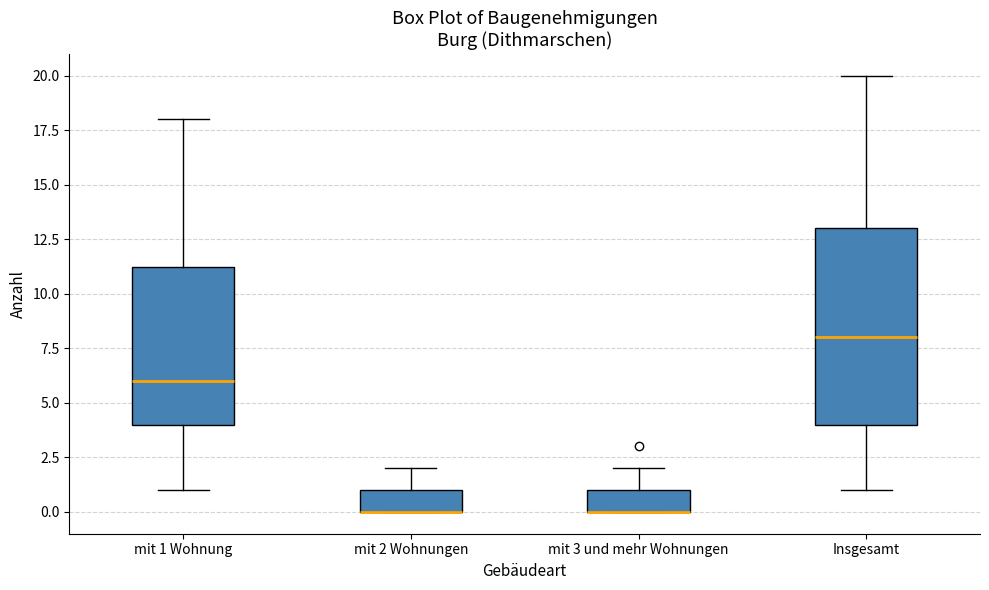

Where is the lower edge of the box for mit 2 Wohnungen on the y-axis? The values are not printed on the chart, so give them approximately, as read against the axis.

0.0